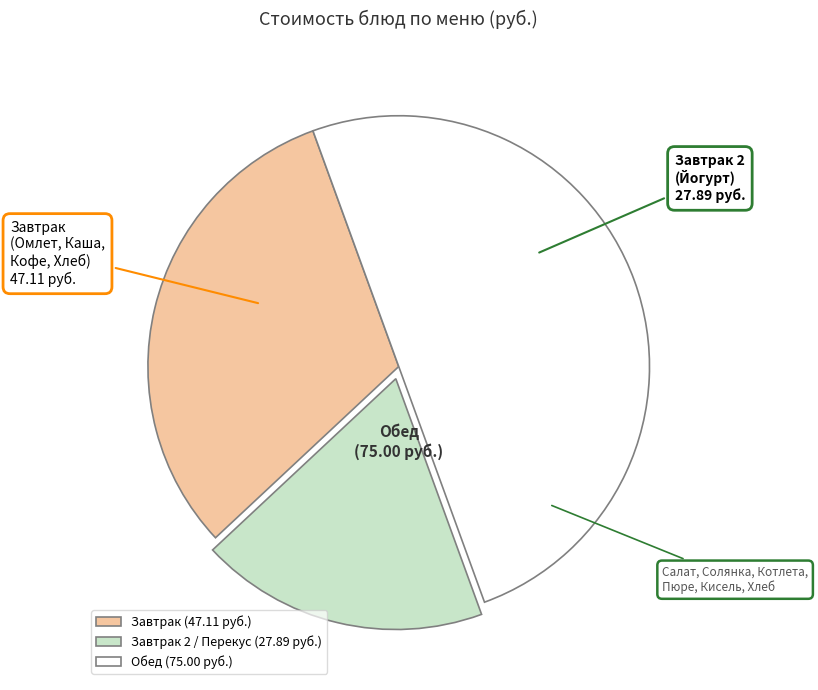

Which slice is the largest?

Обед (75.00 руб.)